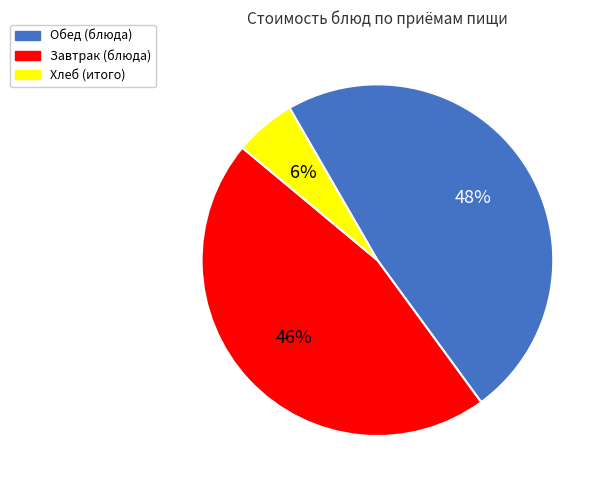

The Обед (блюда) slice represents 48% of the pie. True or false?

True